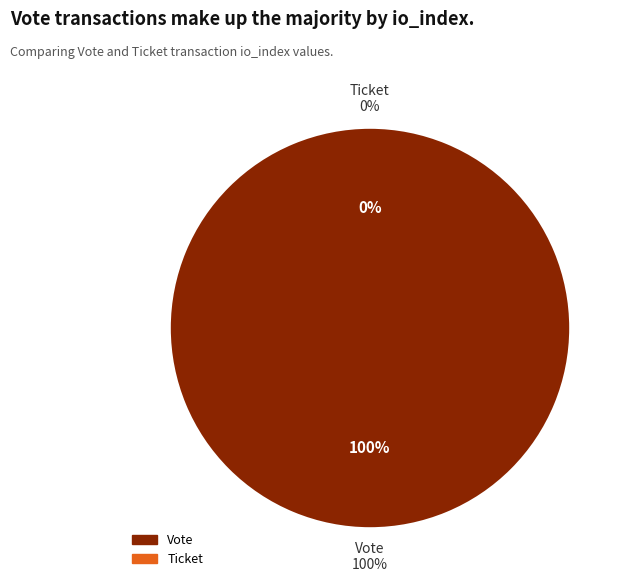

The Ticket slice represents 11% of the pie. True or false?

False